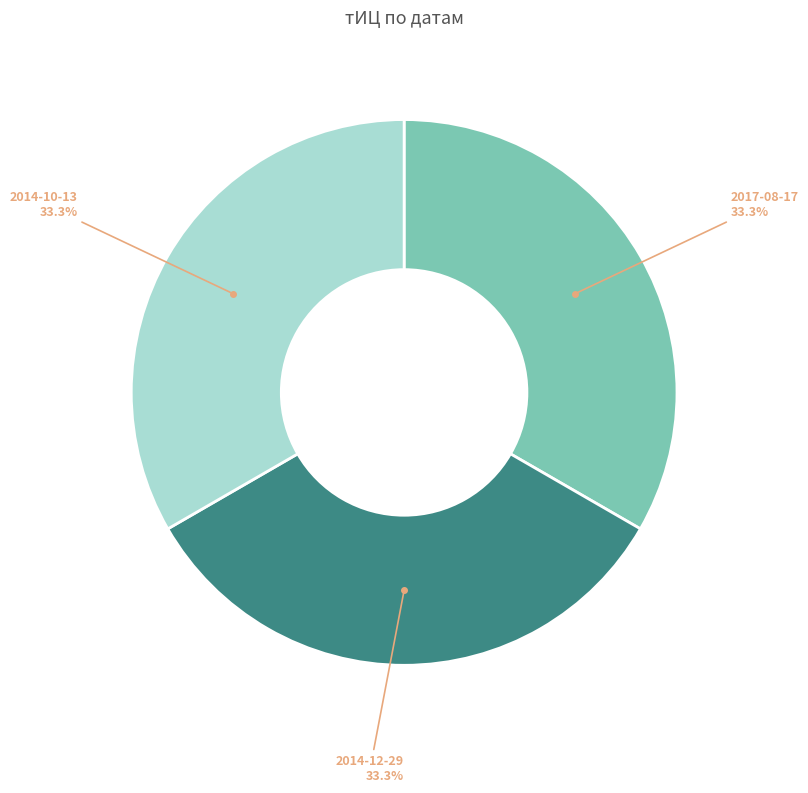

Is there any slice that represents more than half of the pie?

No